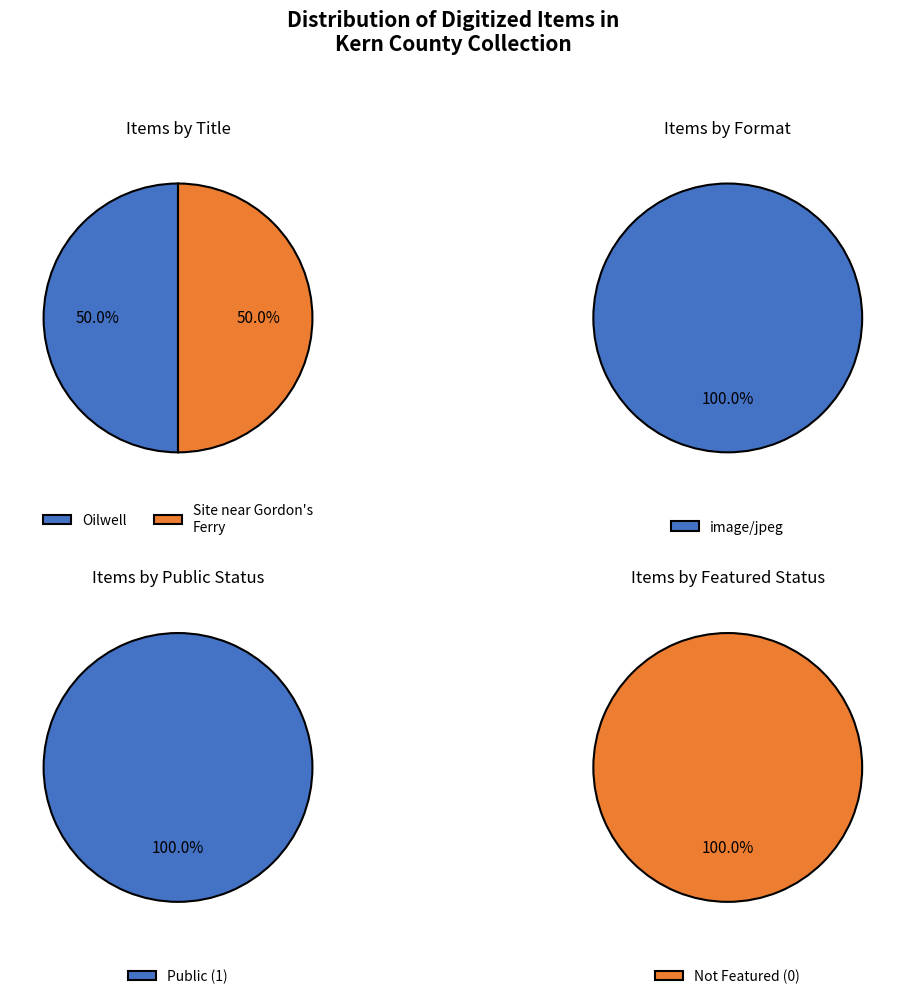

To the nearest percent, what percentage of the pie is Site near Gordon's Ferry?

50%